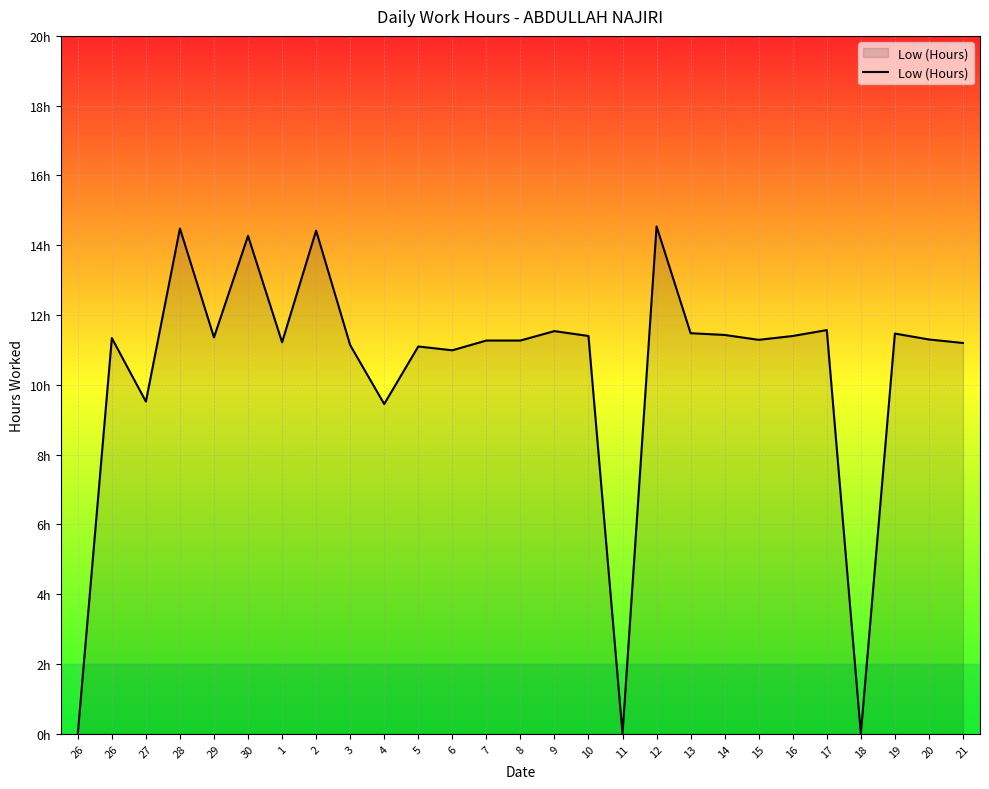

Is this an area chart (filled region under the line)?

Yes